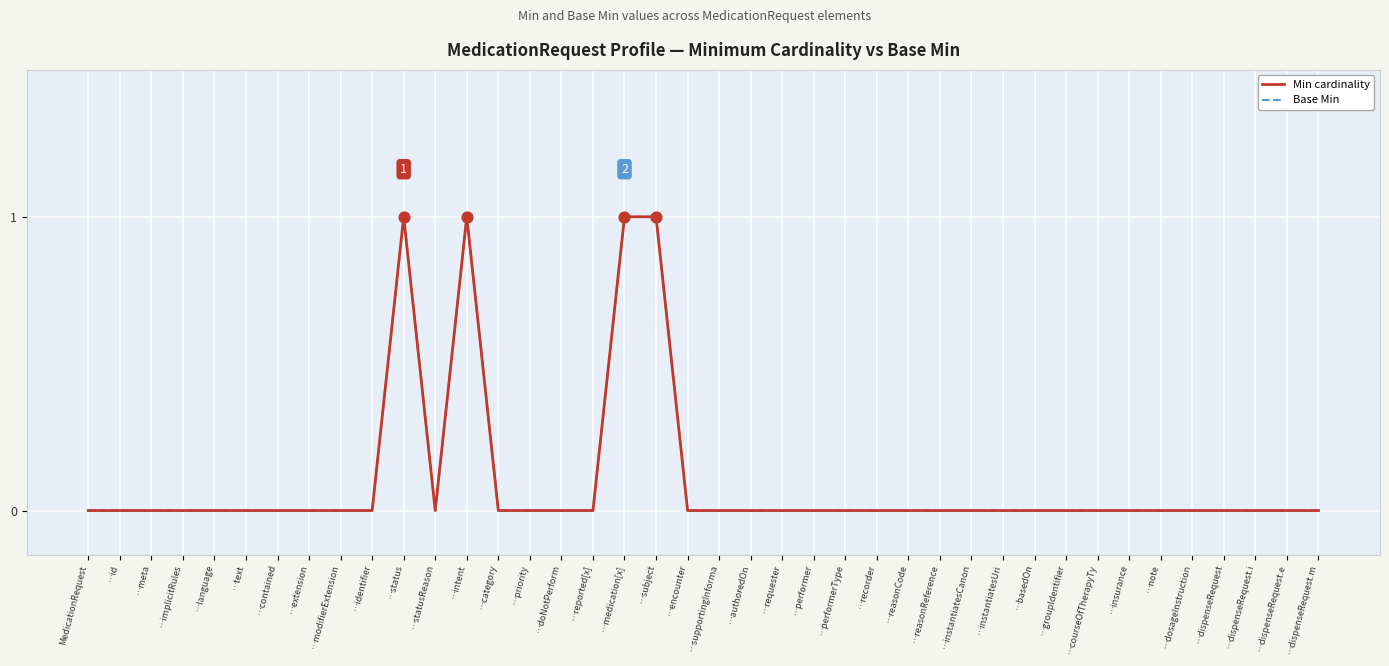

At how many categories does at least one series exceed 0?

4